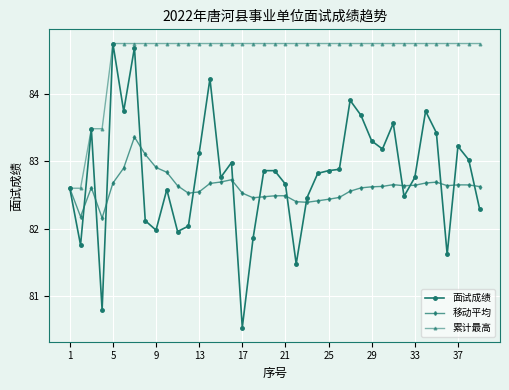

Count the number of categories in the chart.

39